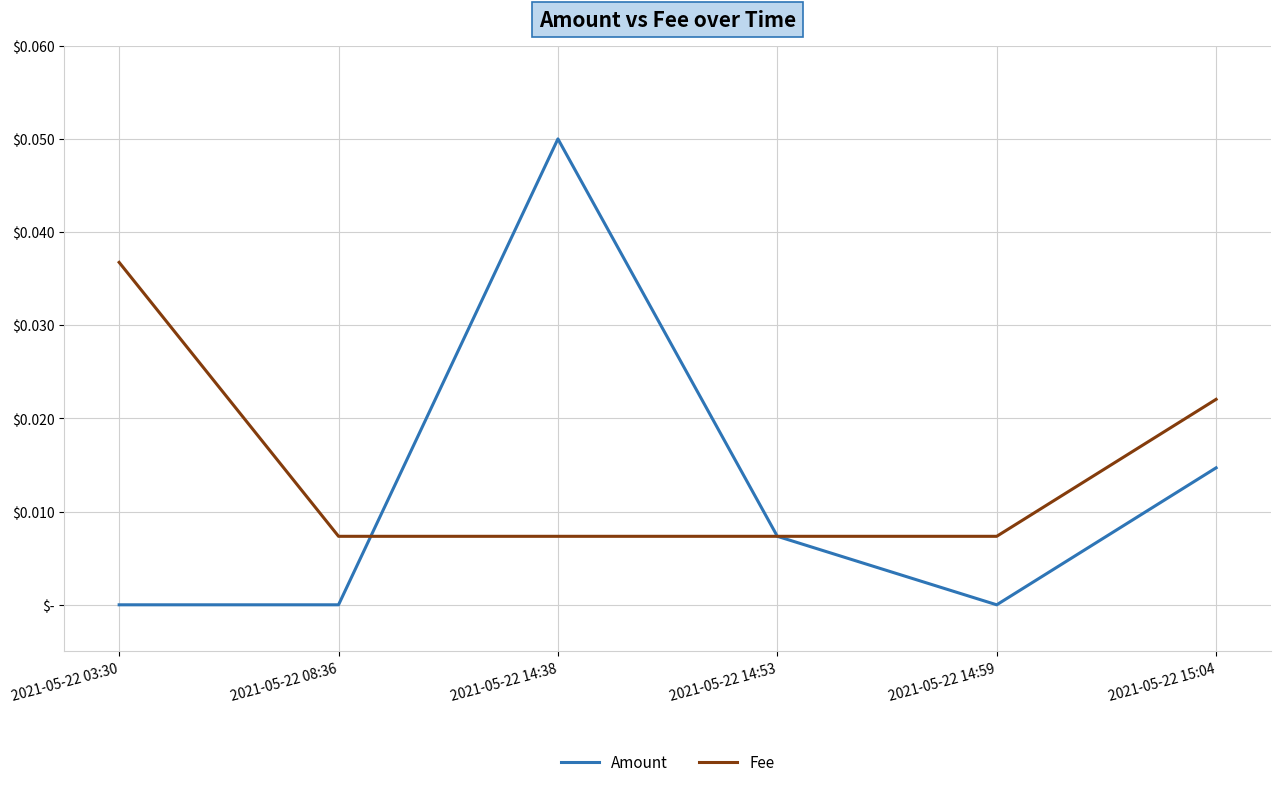

Which series has the widest spread of values?

Amount